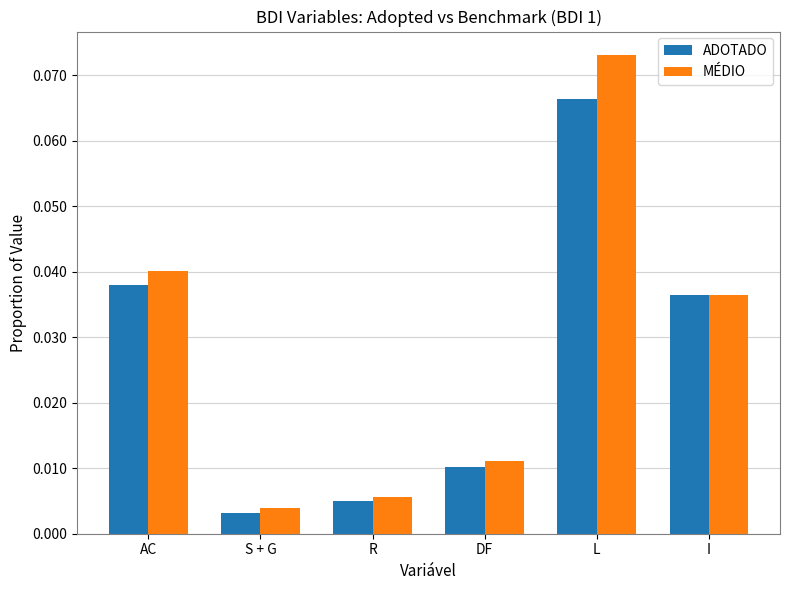

At how many categories does at least one series exceed 0?

6